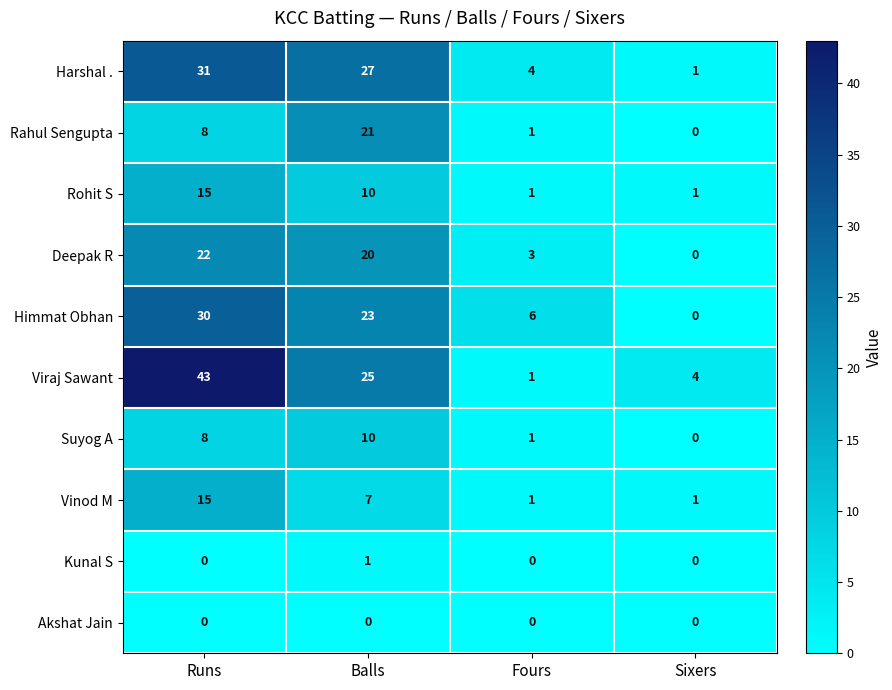

Rank the categories by Rahul Sengupta value from highest to lowest.

Balls, Runs, Fours, Sixers